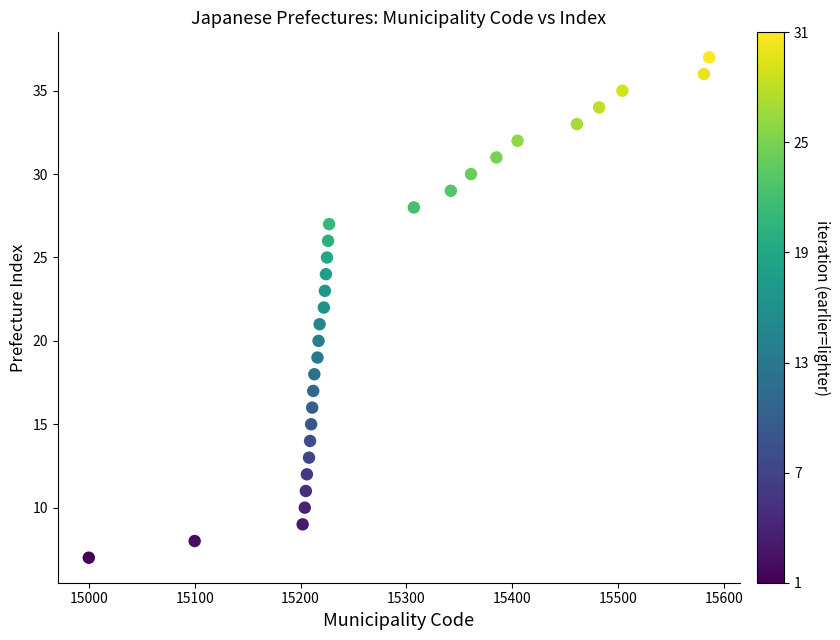

What is the range of Y values (max minus min)?

30